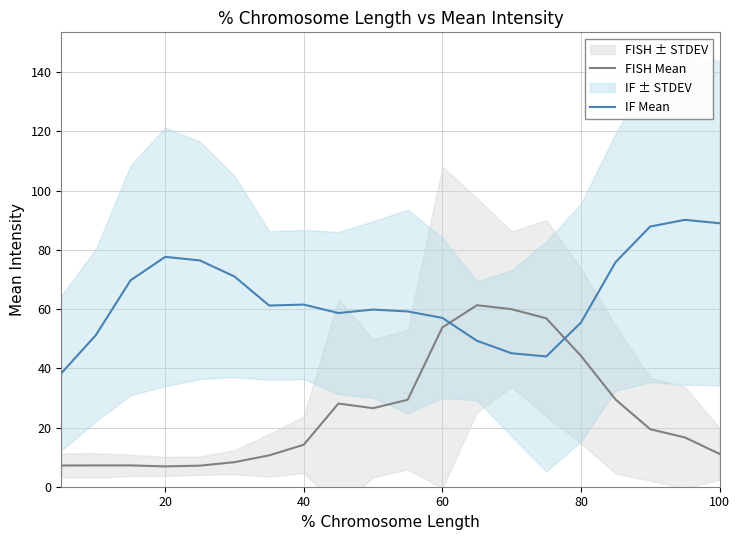

True or false: FISH Mean has a value of 68.0 at 80.

False